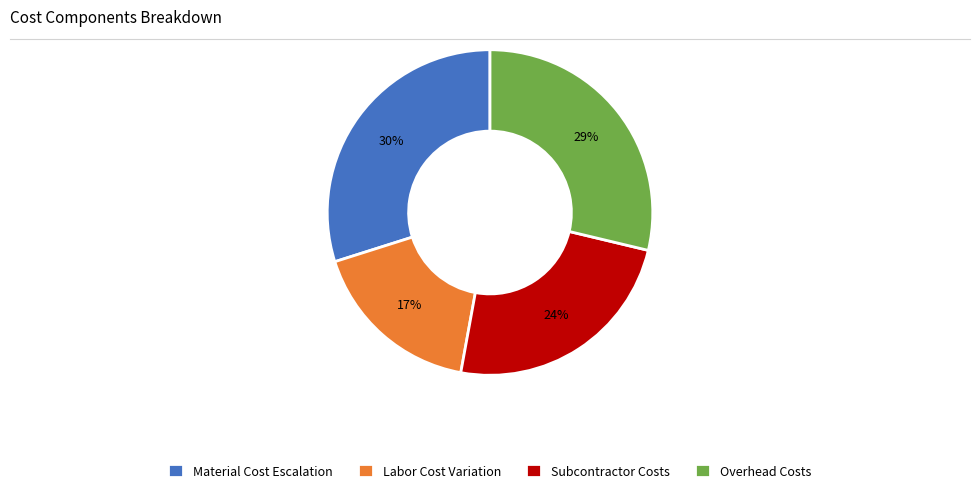

Which category has the biggest portion of the pie?

Material Cost Escalation